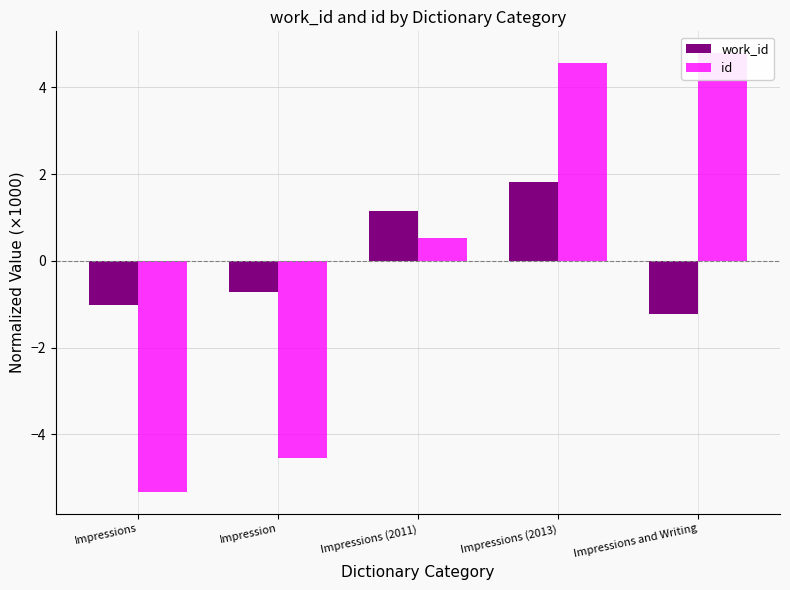

Read the id value at Impressions (2013).

4.6